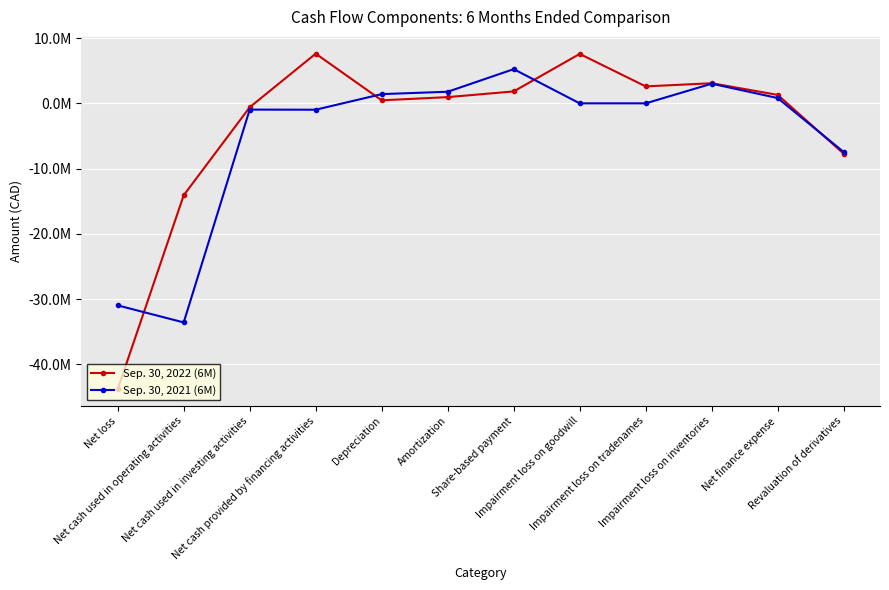

Does the chart have visible grid lines?

Yes